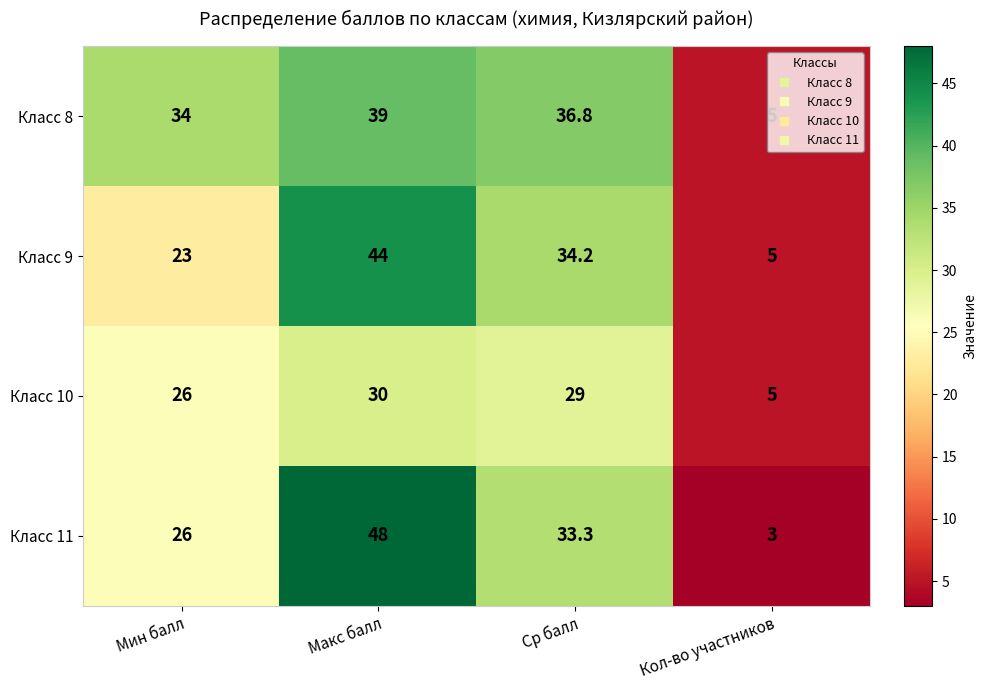

The value of Класс 11 at Ср балл is 45.9. True or false?

False